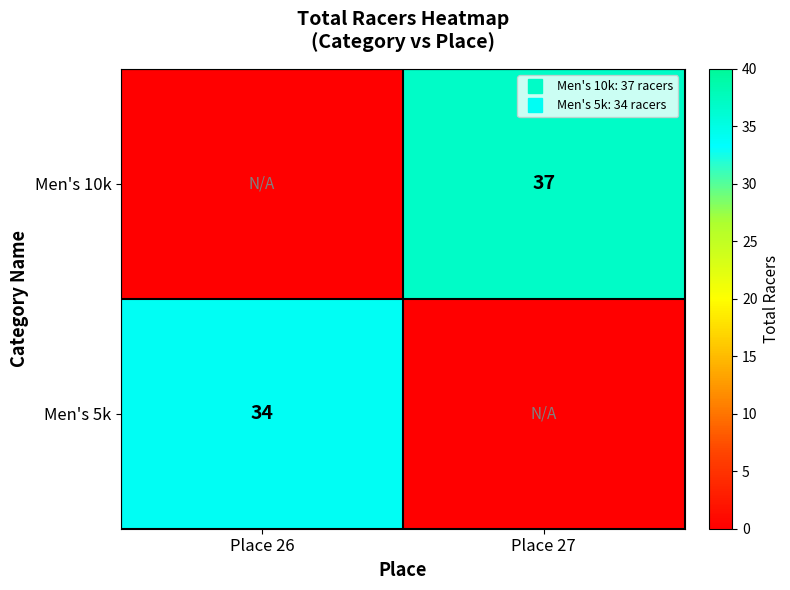

What is the difference between the Men's 10k values at Place 27 and Place 26?

37